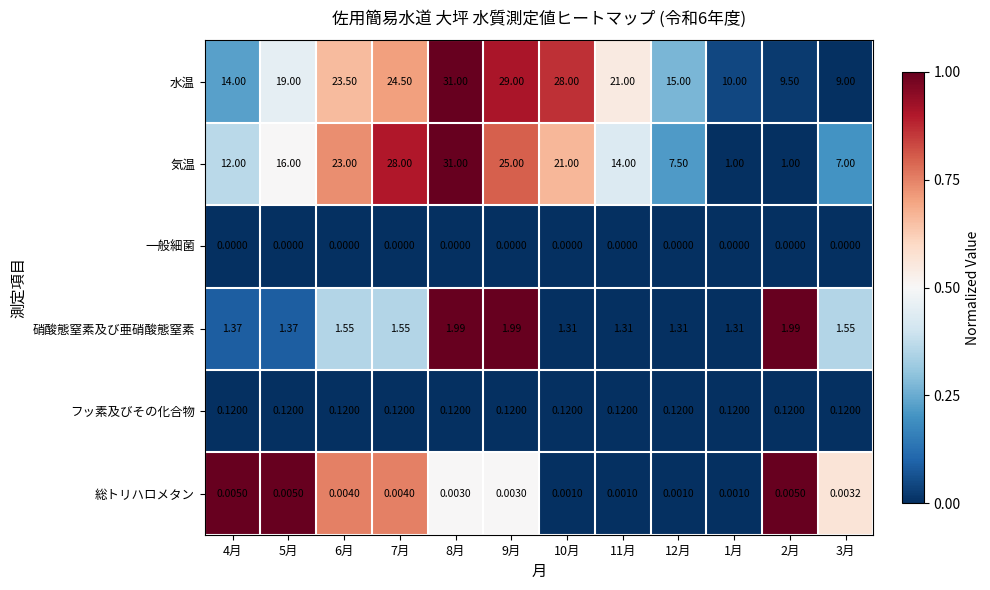

Rank the series at 9月 from lowest to highest value.

一般細菌, 総トリハロメタン, フッ素及びその化合物, 硝酸態窒素及び亜硝酸態窒素, 気温, 水温